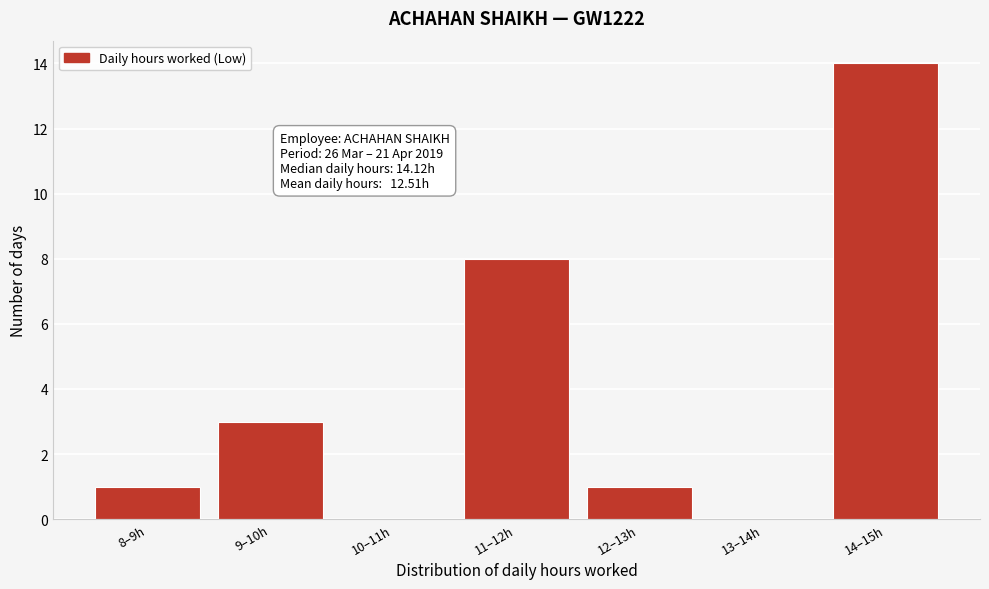

Reading left to right, transcribe all the data shown in this chart.

8–9h=1	9–10h=3	10–11h=0	11–12h=8	12–13h=1	13–14h=0	14–15h=14